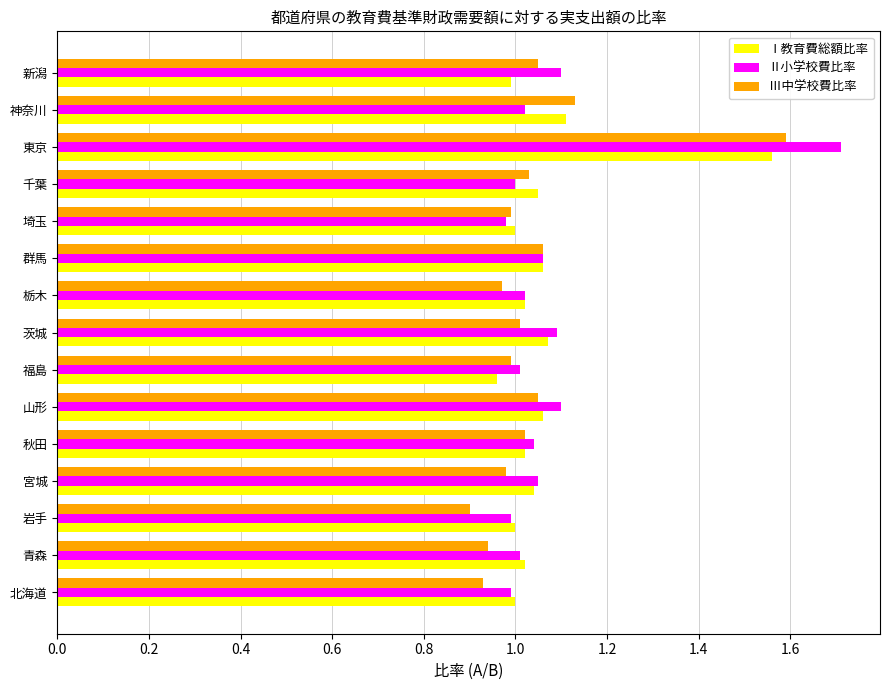

What is the difference between the second highest and second lowest values in the Ⅱ小学校費比率 series?

0.1